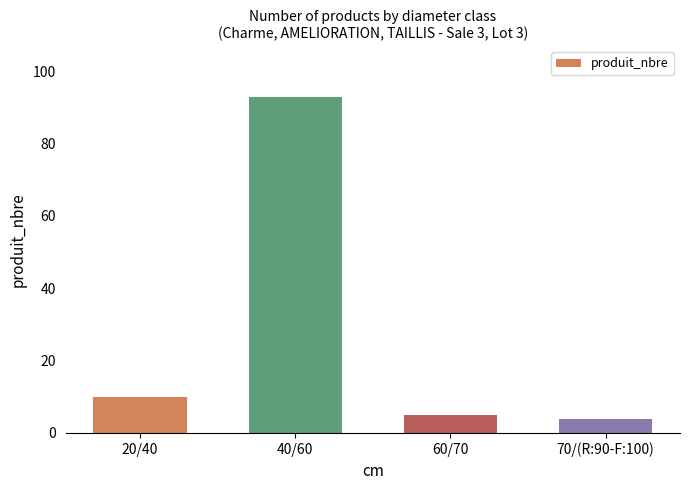

Reading left to right, extract all data points from this chart.

10	93	5	4